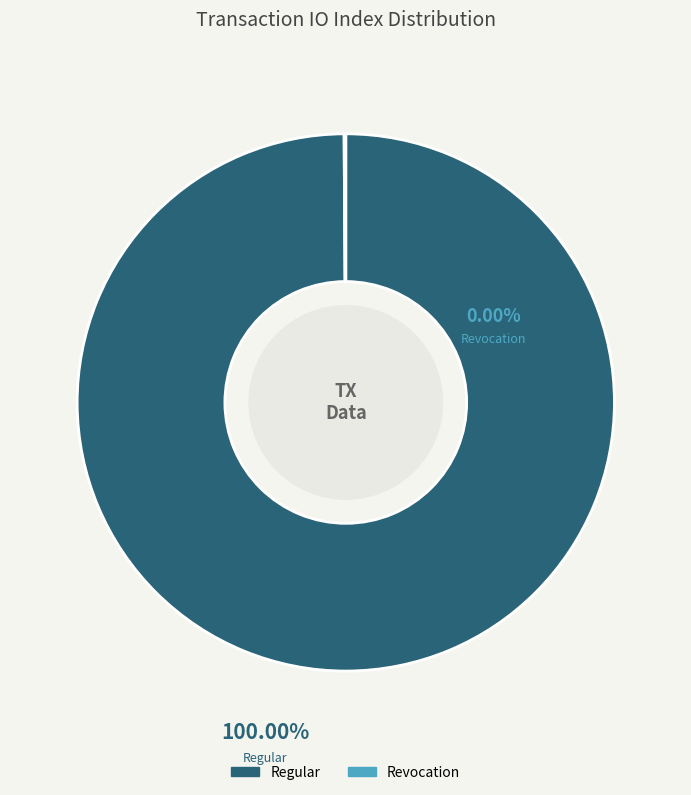

Is there a majority slice in this chart?

Yes